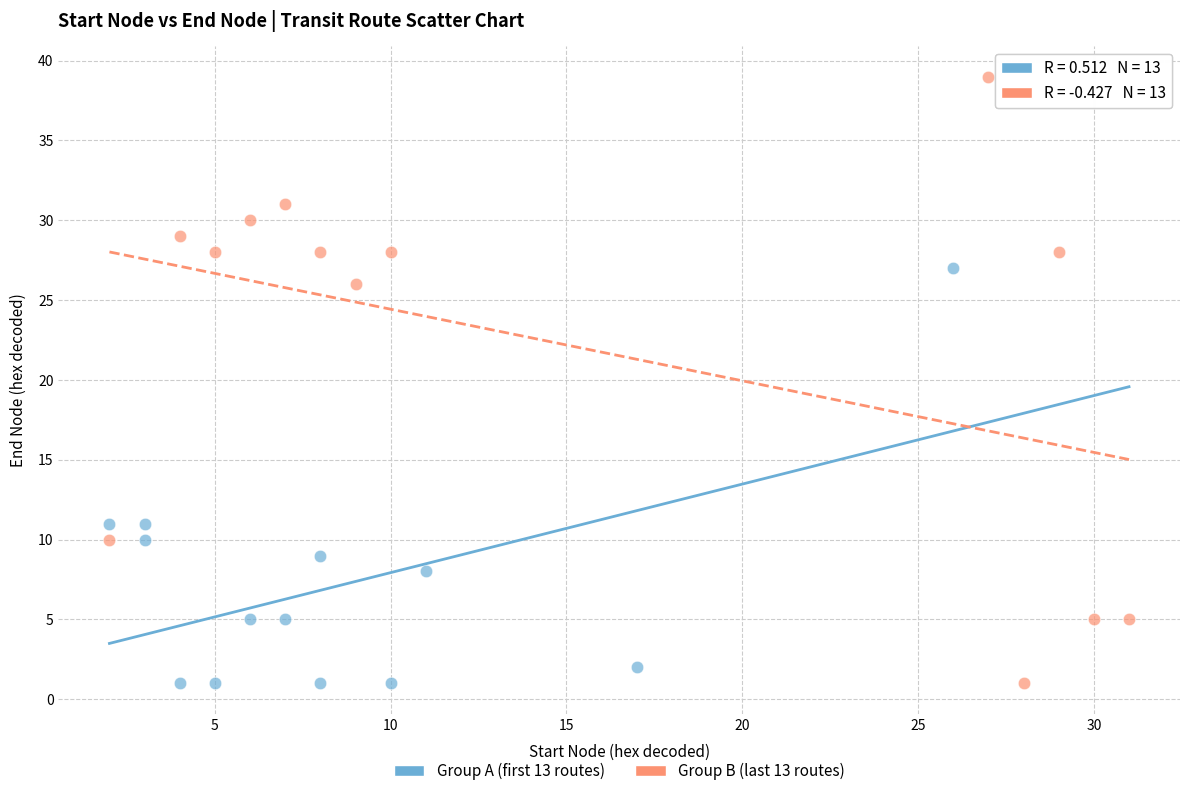

Which series has the largest Y range (max minus min)?

Group B (last 13 routes)